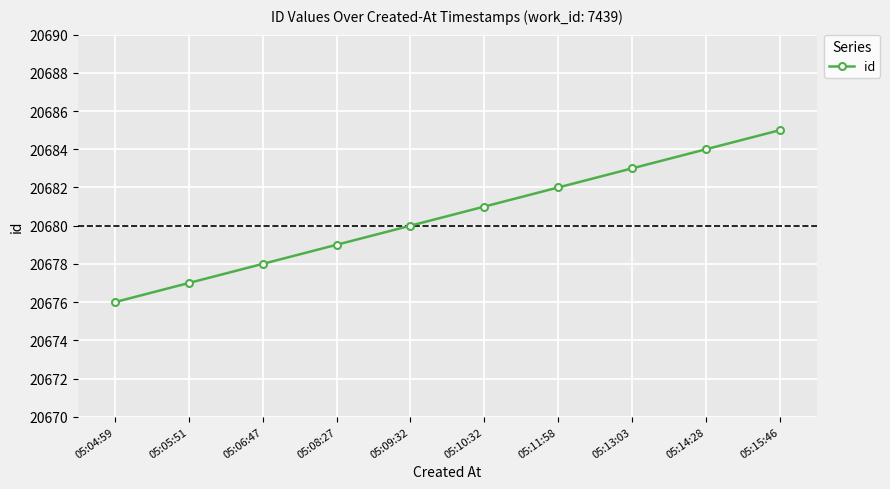

What is the label of the 2nd point from the left?

05:05:51